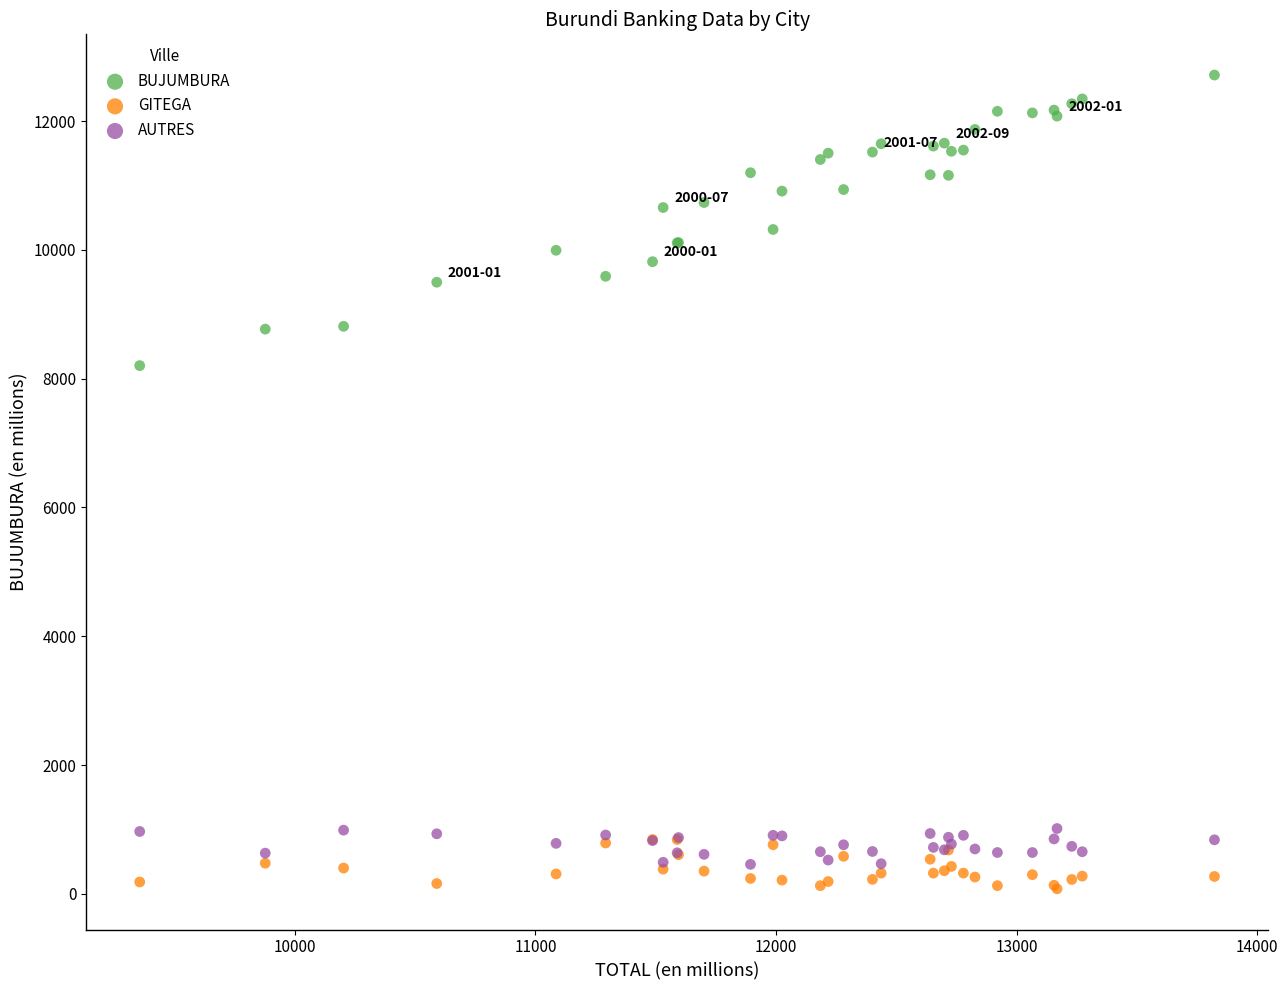

Across all series, what Y value is closest to 6396?

8202.3